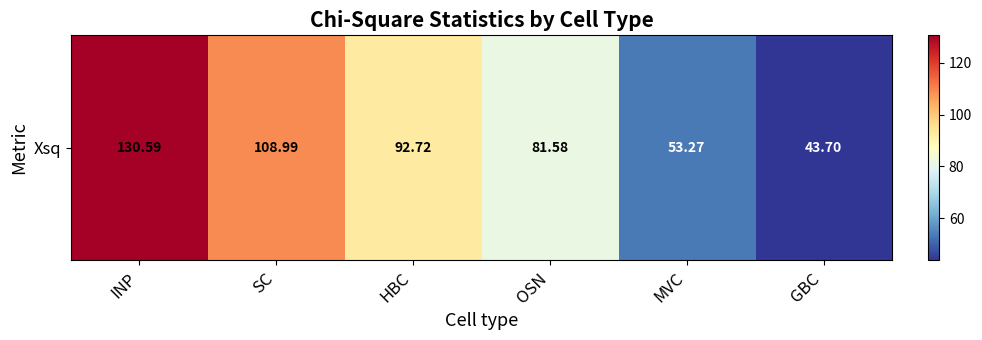

Reading left to right, transcribe all the data shown in this chart.

130.6	109.0	92.7	81.6	53.3	43.7